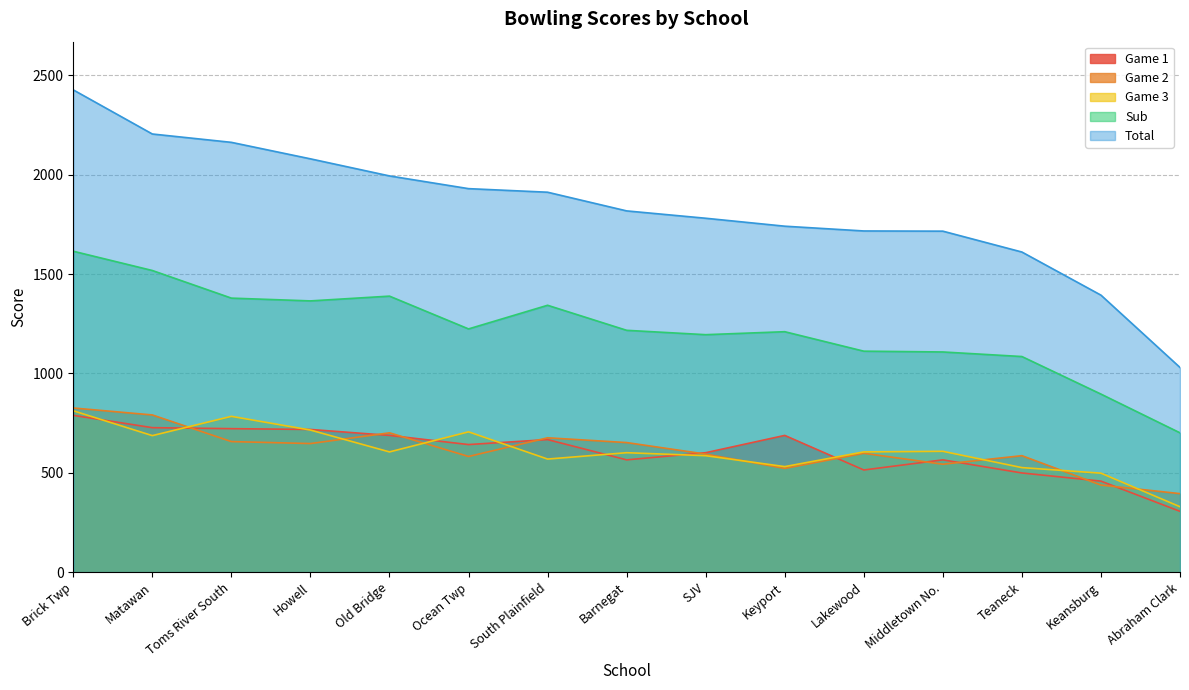

How many data points in Sub are less than 1217?

7